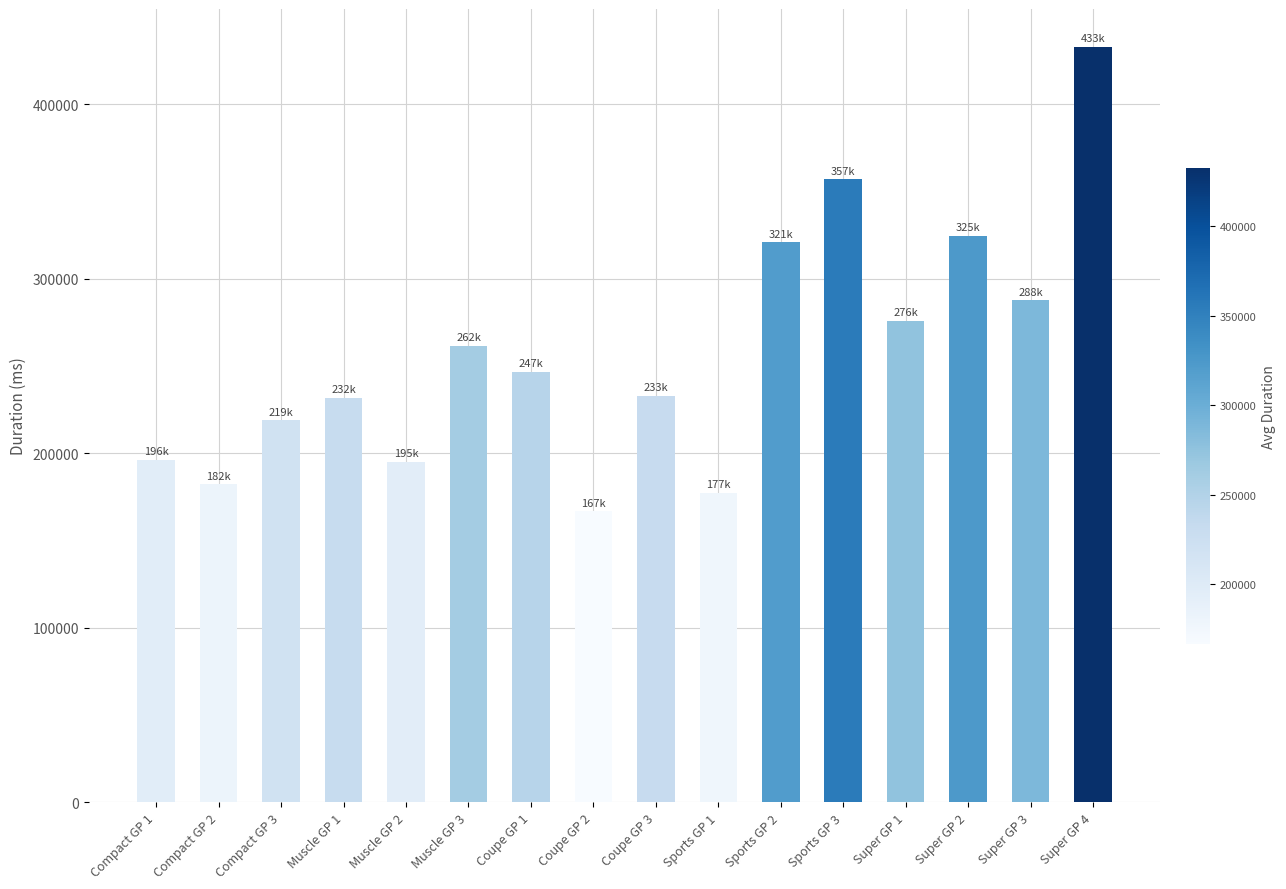

At which category does the chart reach its peak across all series?

Super GP 4